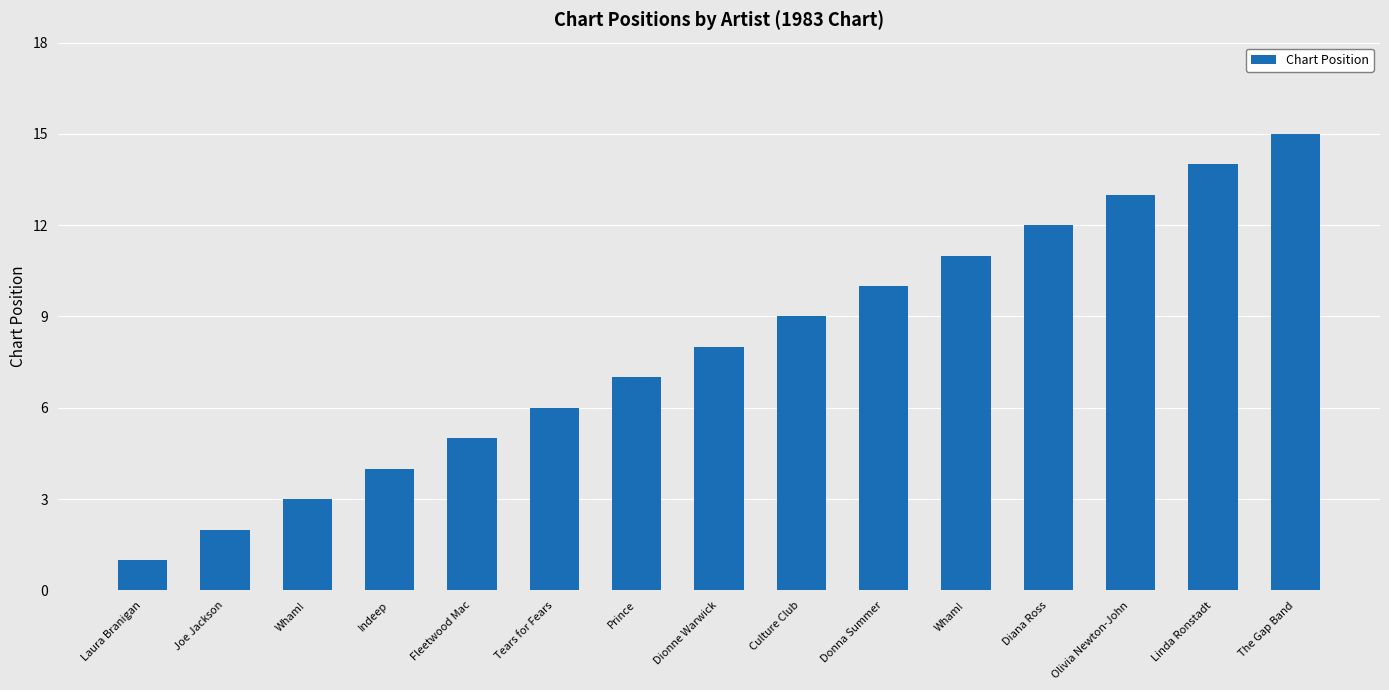

Reading right to left, extract all data points from this chart.

15	14	13	12	11	10	9	8	7	6	5	4	3	2	1